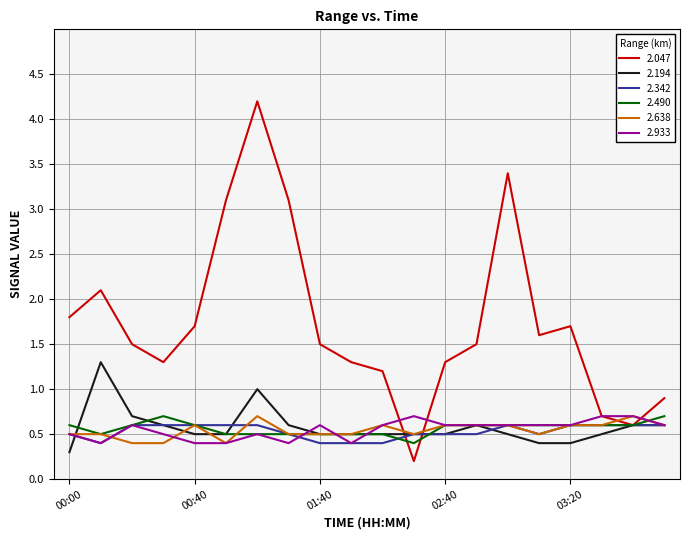

Count the number of categories in the chart.

20